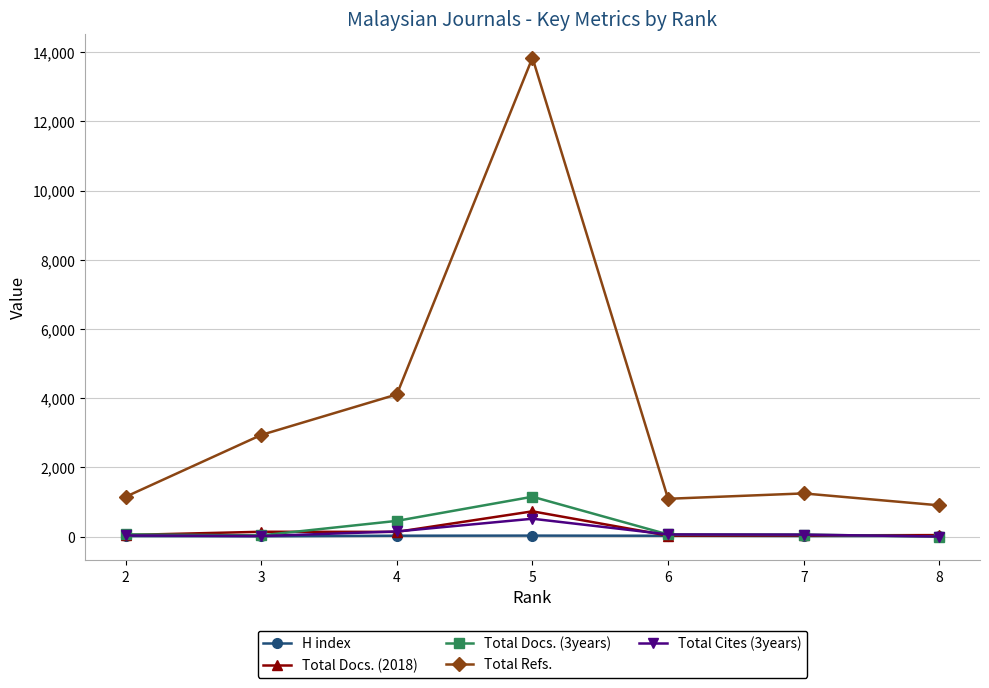

Is it true that Total Refs. equals 1687 at 2?

False